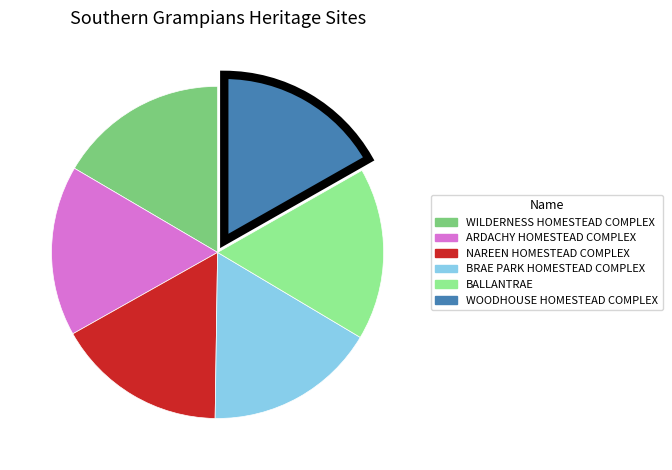

Is it true that WILDERNESS HOMESTEAD COMPLEX is 22% of the pie?

False